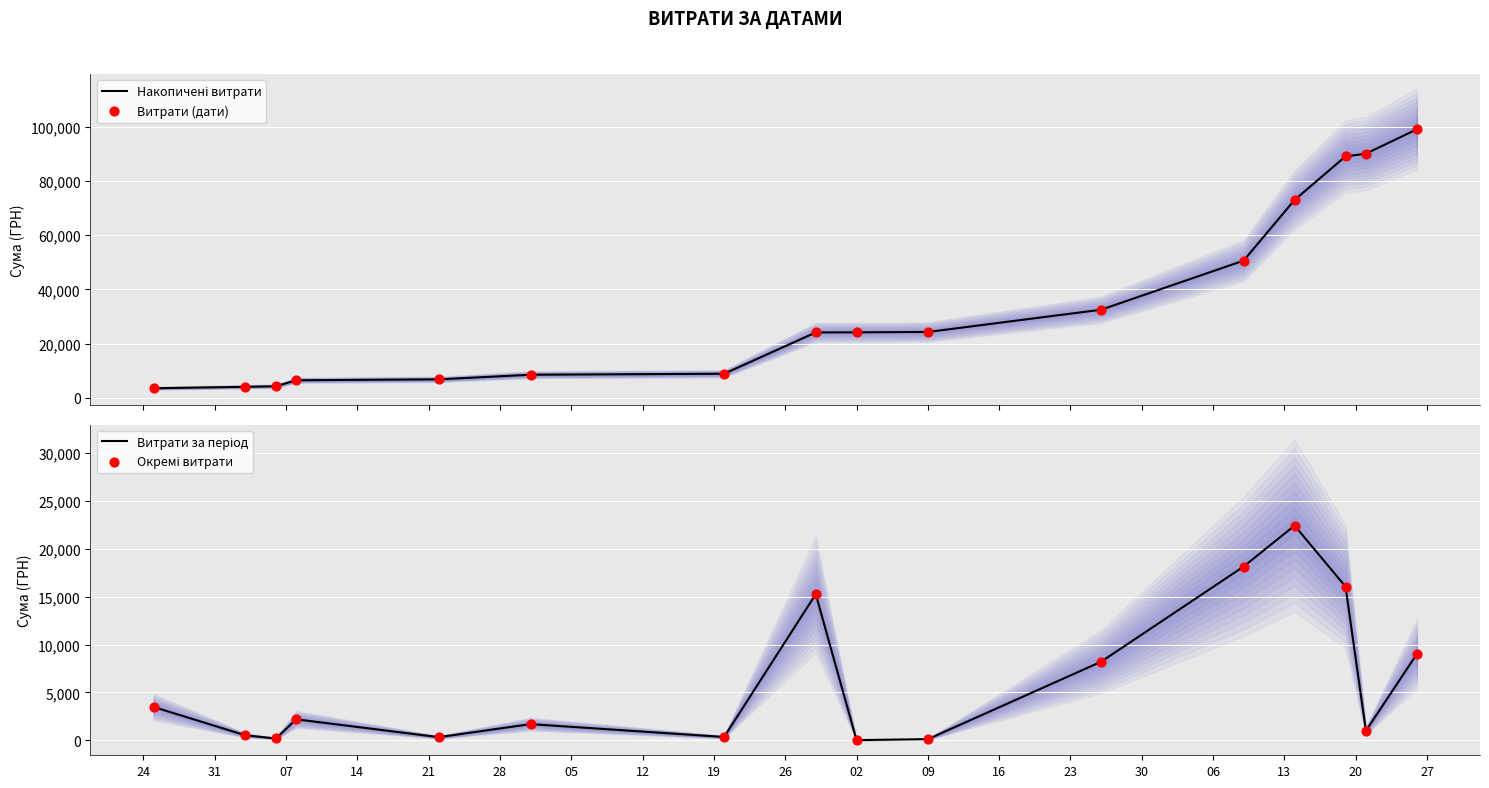

Which series contains the lowest Y value?

Витрати за період